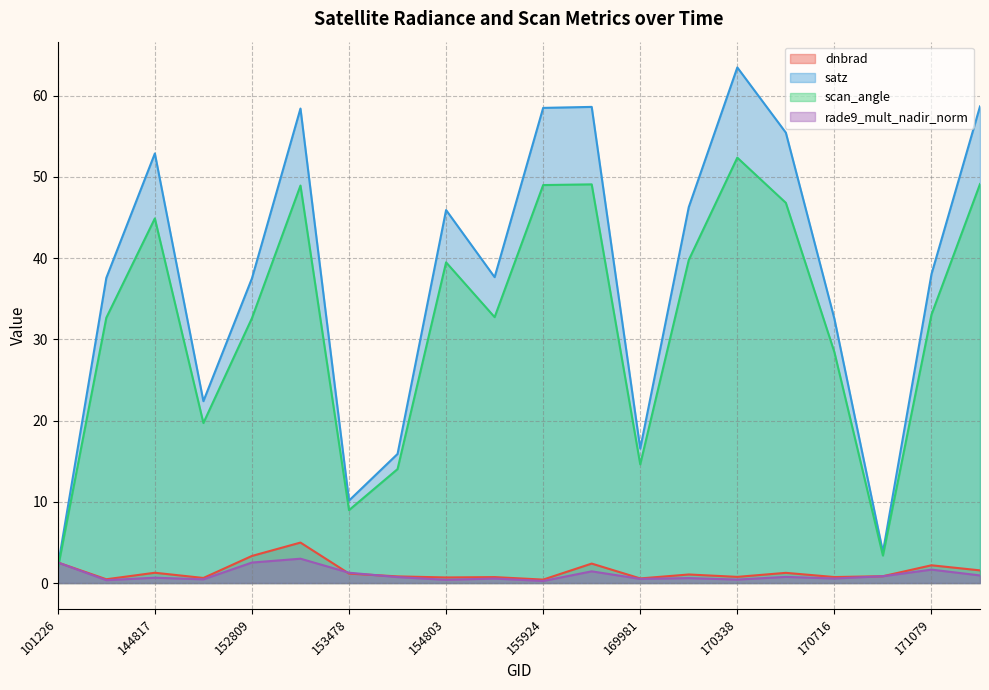

What is the difference between the second highest and minimum values in the dnbrad series?

2.9